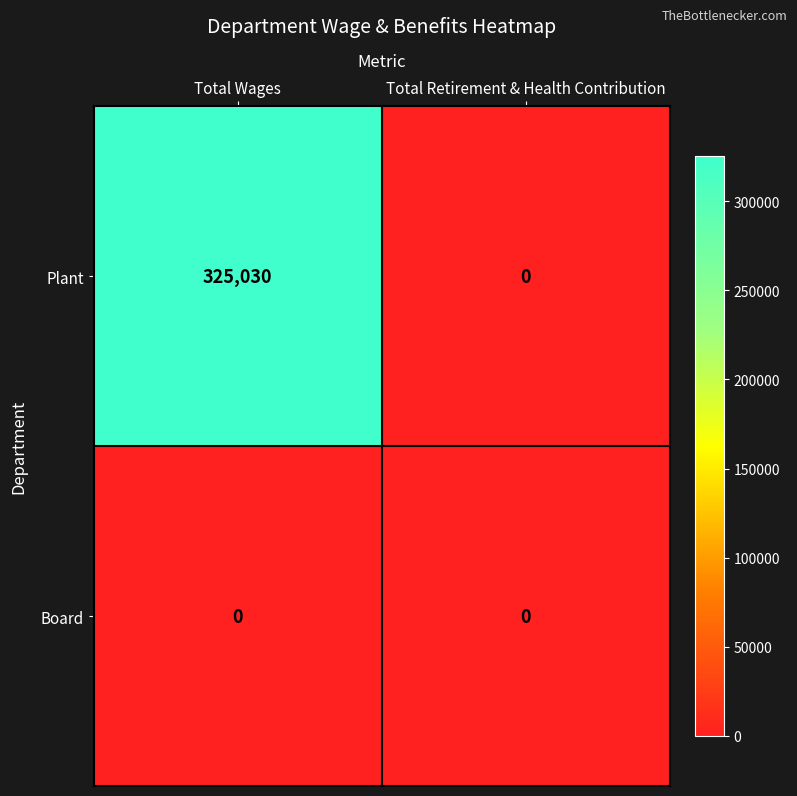

True or false: Plant has a value of -193154 at Total Retirement & Health Contribution.

False